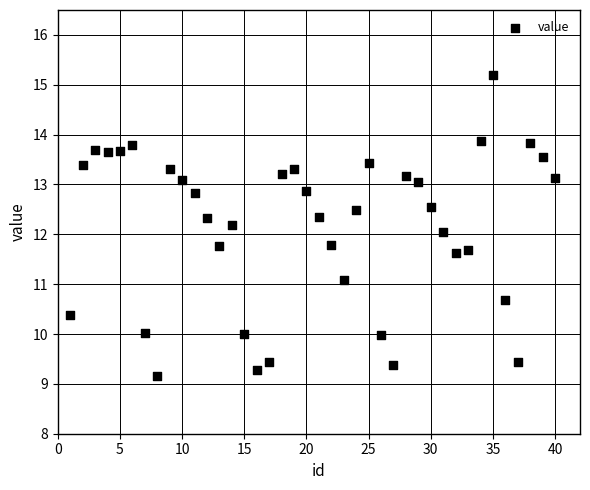

What is the range of Y values (max minus min)?

6.0